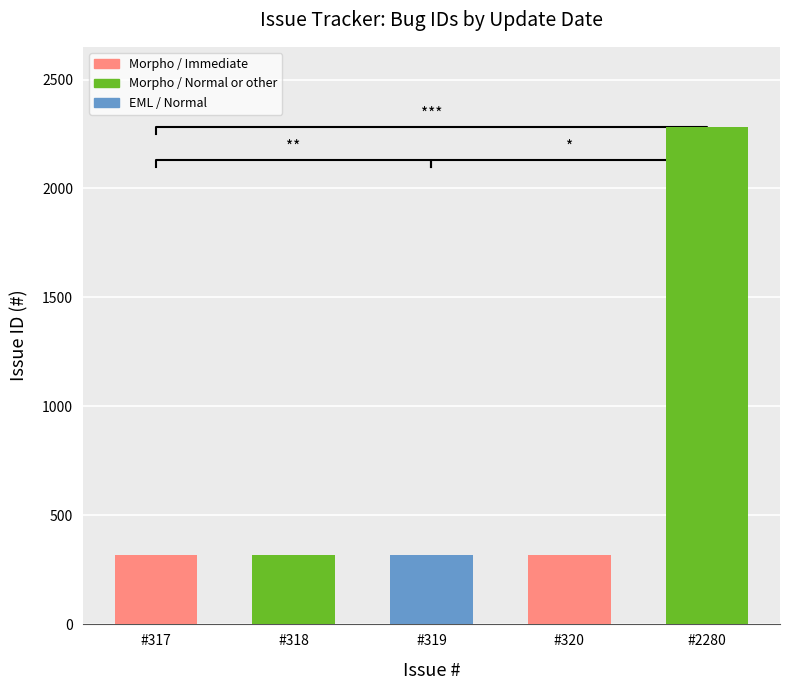

Rank the categories by value from highest to lowest.

#2280, #320, #319, #318, #317